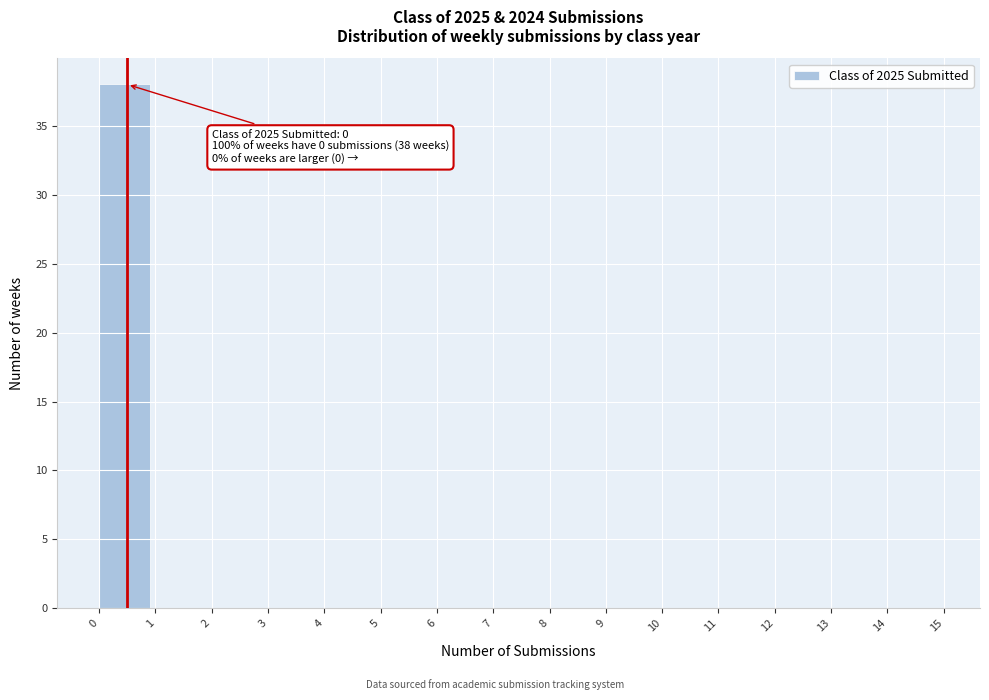

Which range on the x-axis has the tallest bar?

0 to 1